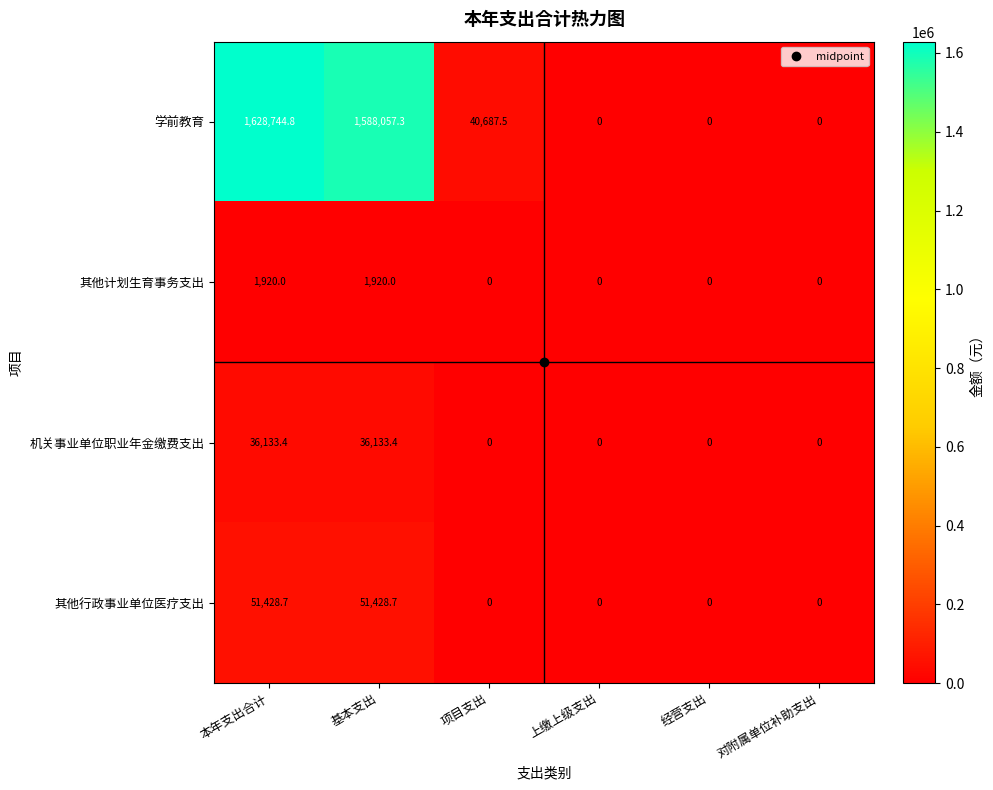

What is the difference between the maximum and second lowest values in the 机关事业单位职业年金缴费支出 series?

36133.4